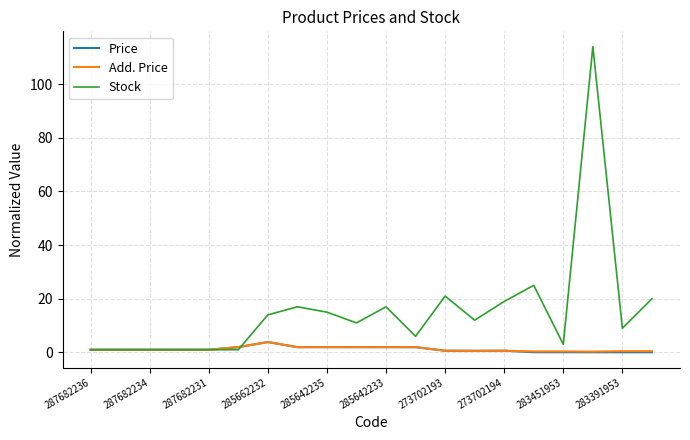

In Stock, how many points are higher than both neighbors (excluding endpoints)?

5